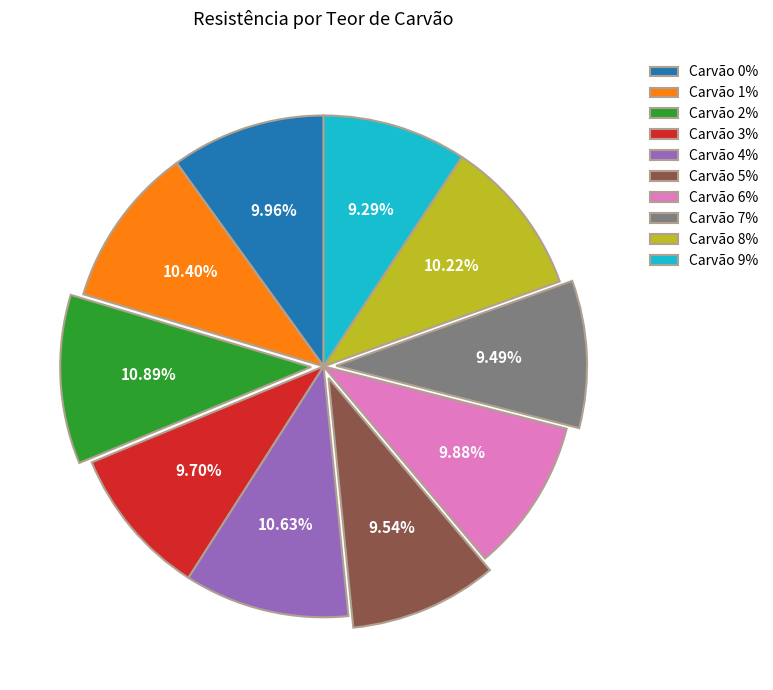

Do Carvão 5% and Carvão 6% together represent more than half of the pie?

No